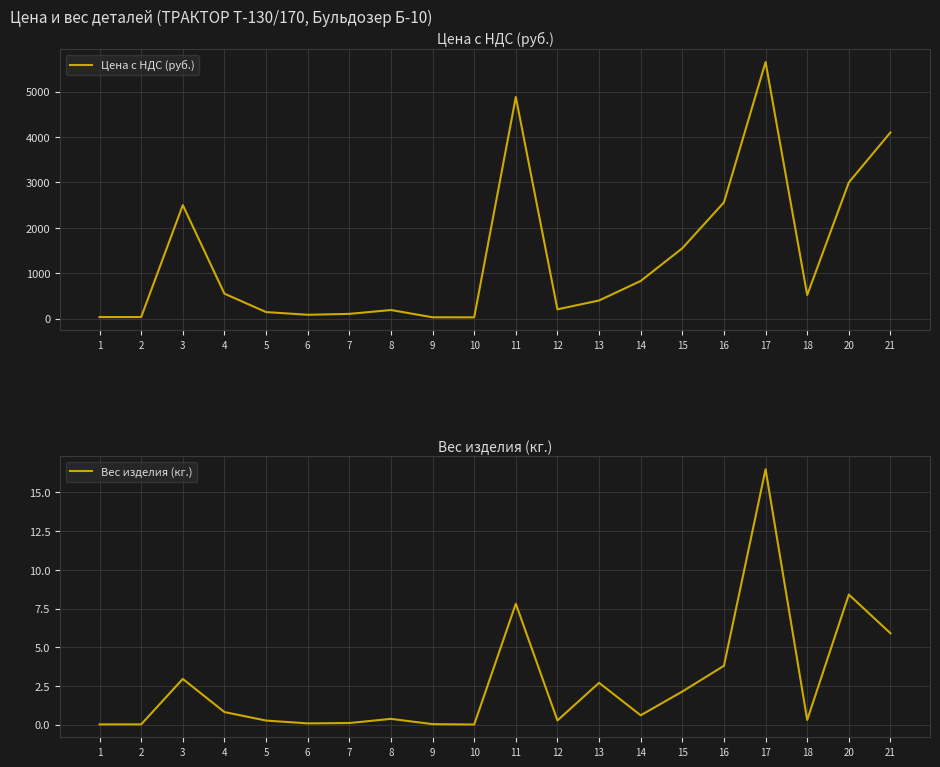

In Цена с НДС (руб.), how many points are higher than both neighbors (excluding endpoints)?

4